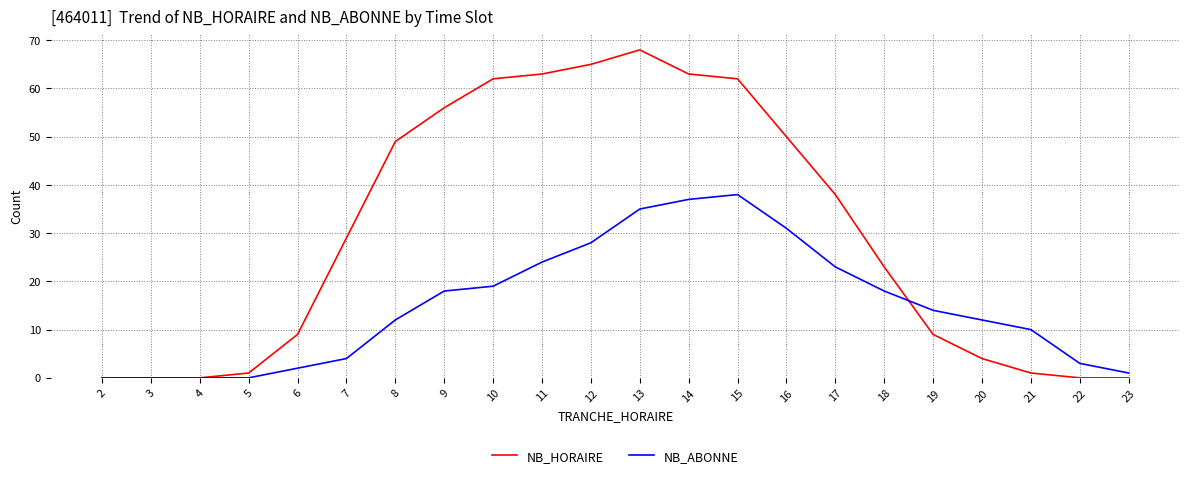

Which series has the largest range (max minus min)?

NB_HORAIRE